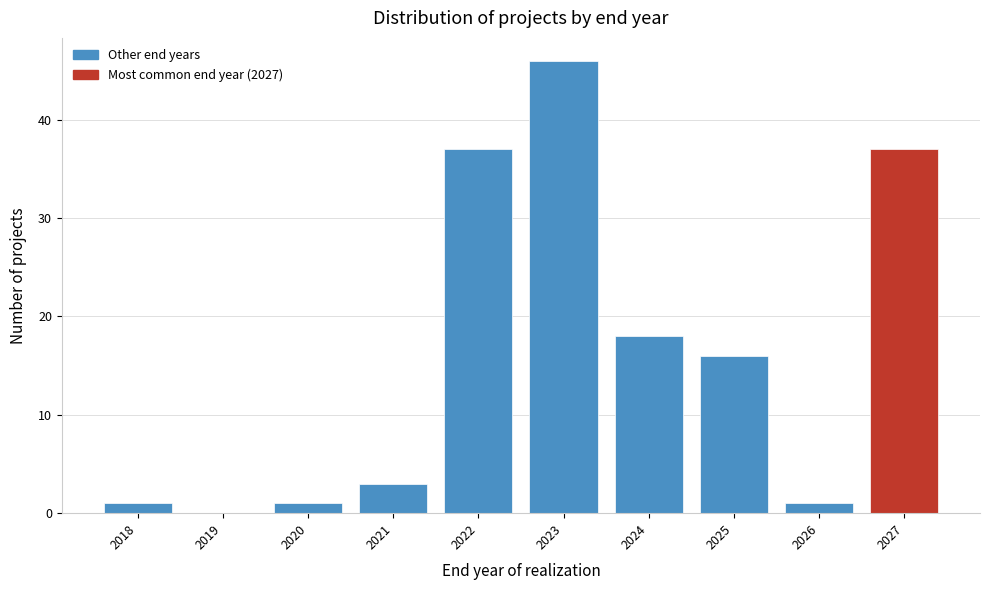

Reading left to right, list every bar in this chart as the range it spans on the x-axis followed by its height. The values are not printed on the chart, so give them approximately, as read against the axis.

2017.5 to 2018.5: 1
2018.5 to 2019.5: 0
2019.5 to 2020.5: 1
2020.5 to 2021.5: 3
2021.5 to 2022.5: 37
2022.5 to 2023.5: 46
2023.5 to 2024.5: 18
2024.5 to 2025.5: 16
2025.5 to 2026.5: 1
2026.5 to 2027.5: 37